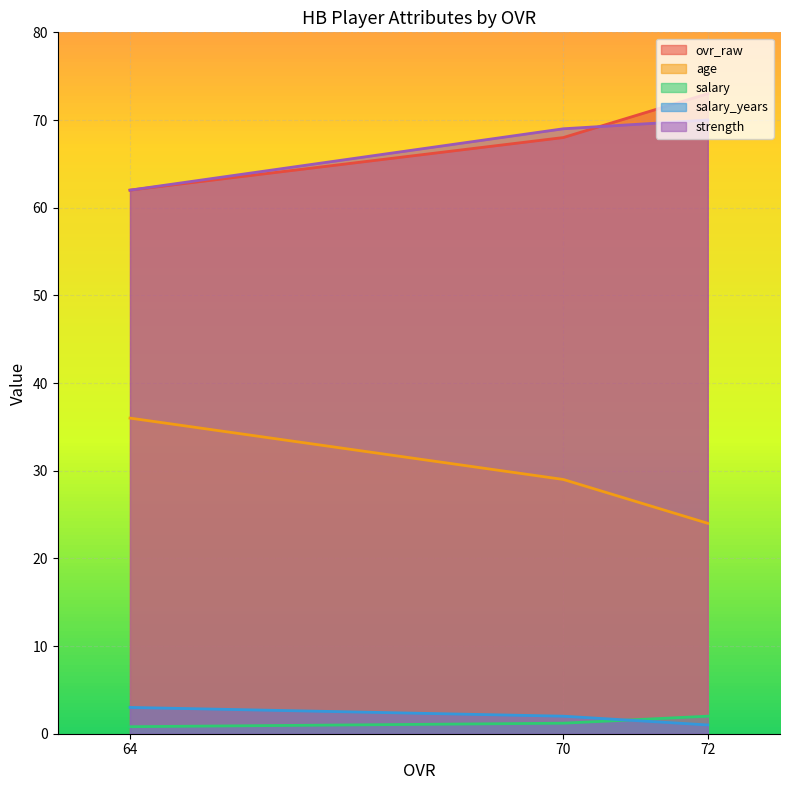

What is the minimum value for ovr_raw?

62.0